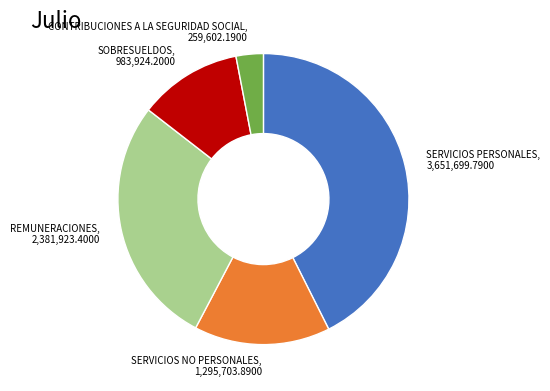

Is there any slice that represents more than half of the pie?

No